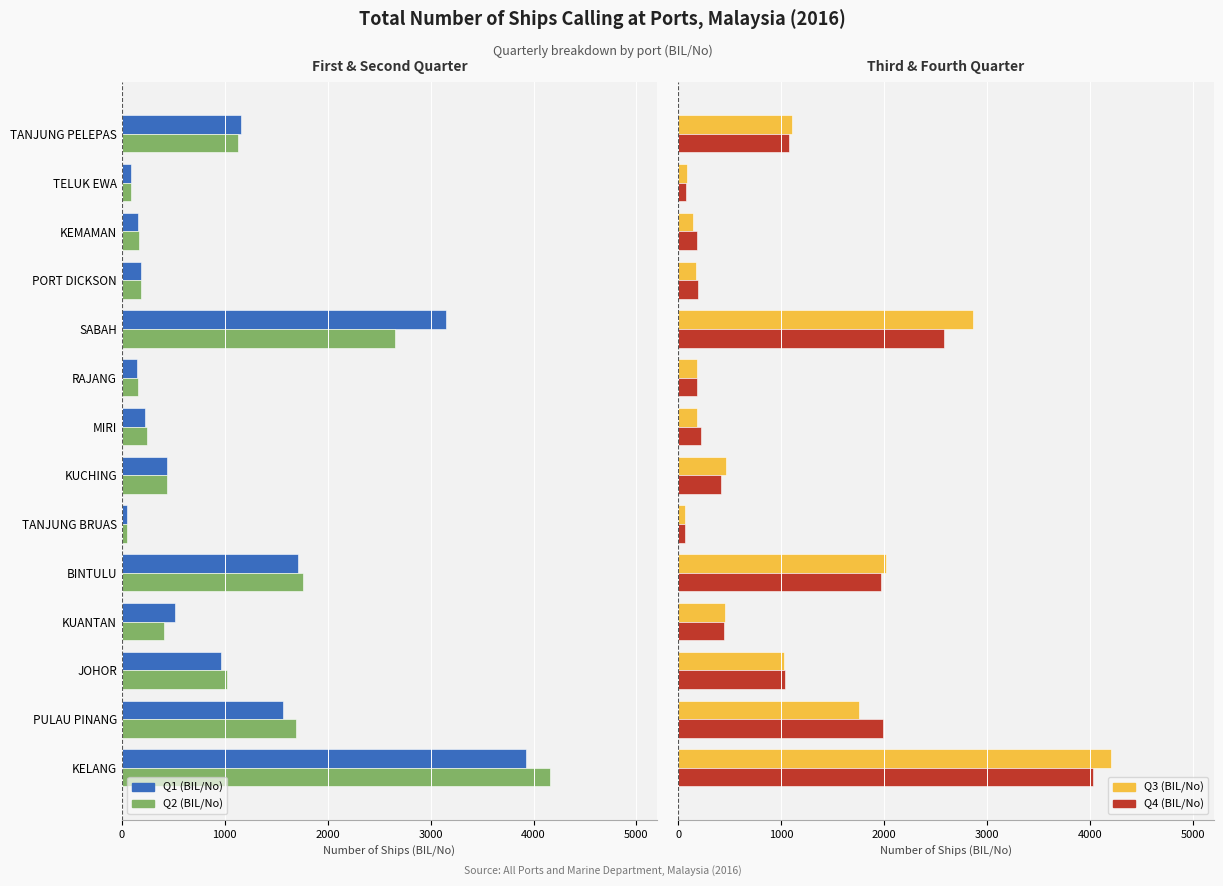

What is the highest value of the Q4 (BIL/No) series?

4029